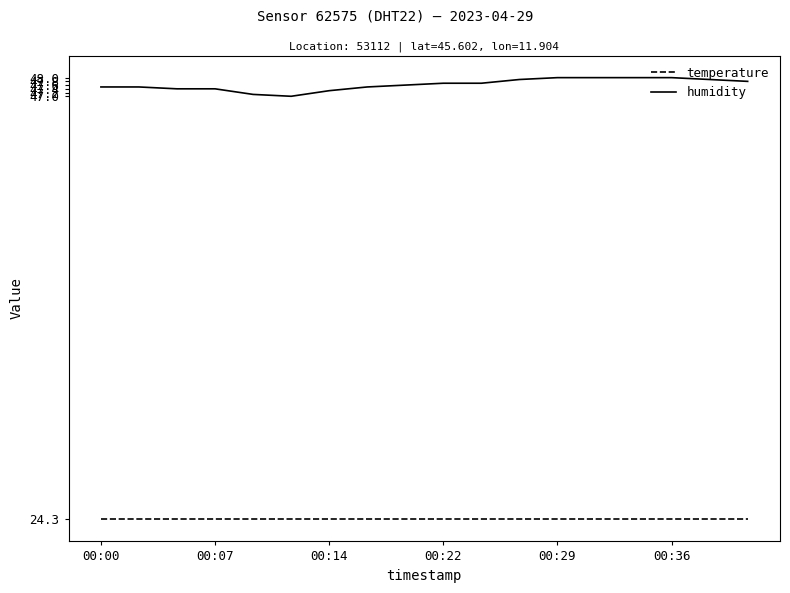

True or false: humidity and temperature intersect in this chart.

False